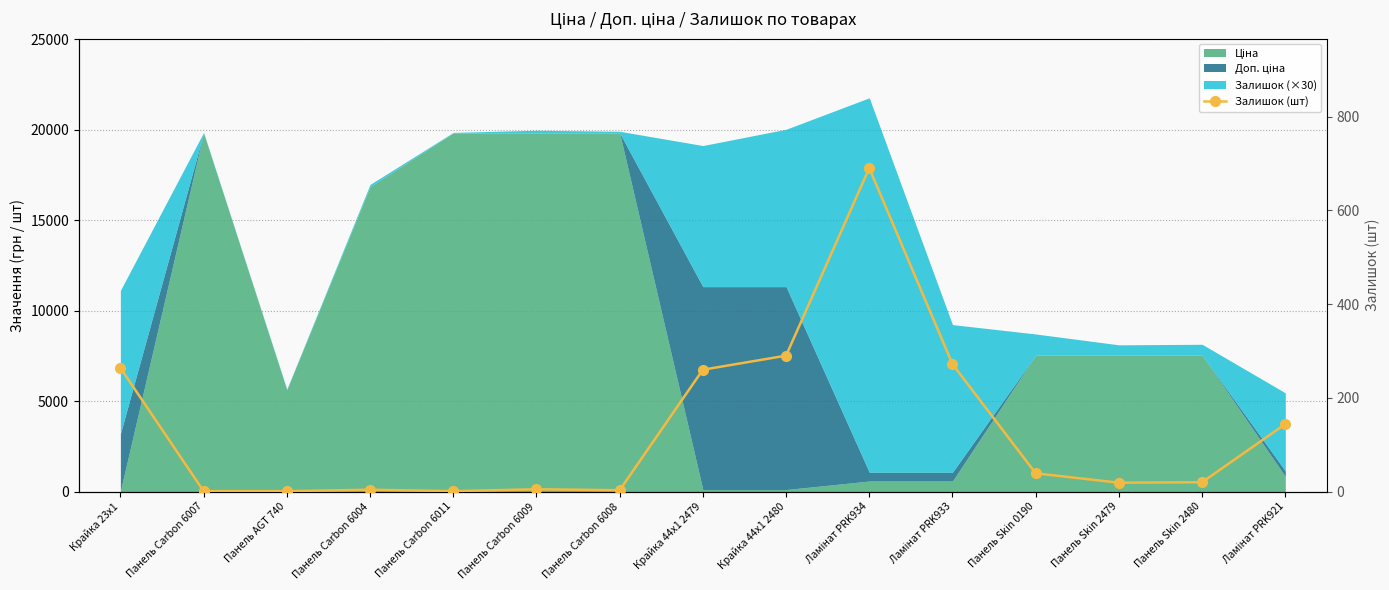

True or false: the data shows 272 at Ламінат PRK933.

True